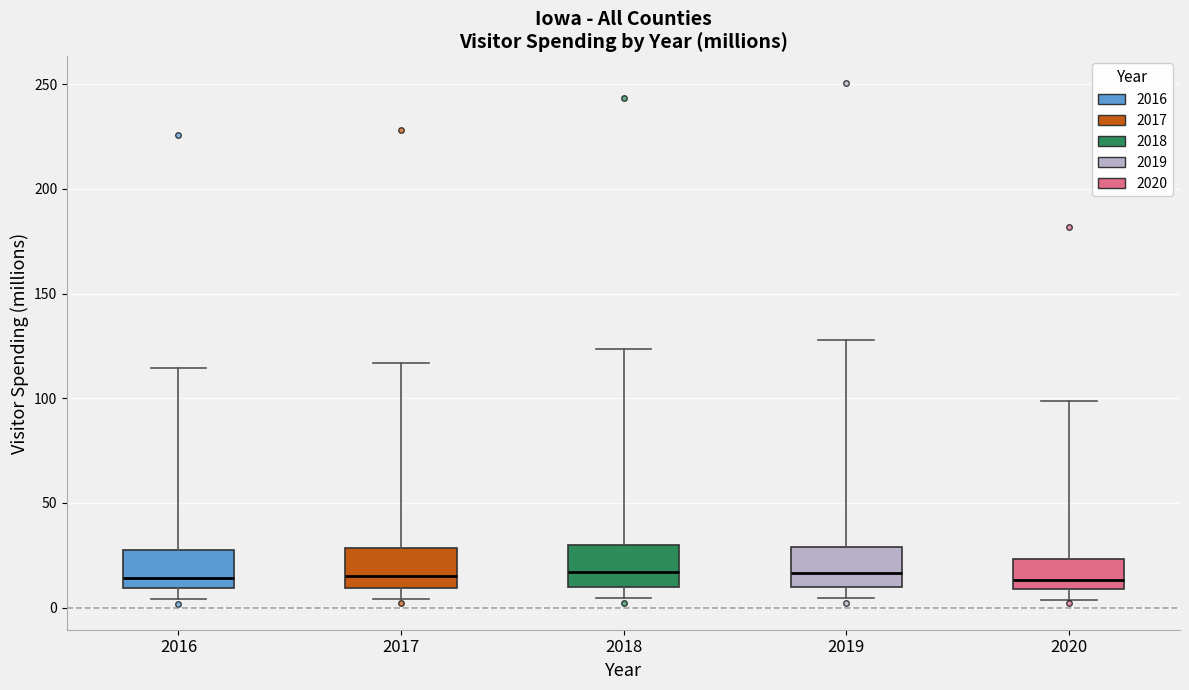

Where does the upper whisker of the box at x = 2018 end on the y-axis? The values are not printed on the chart, so give them approximately, as read against the axis.

125